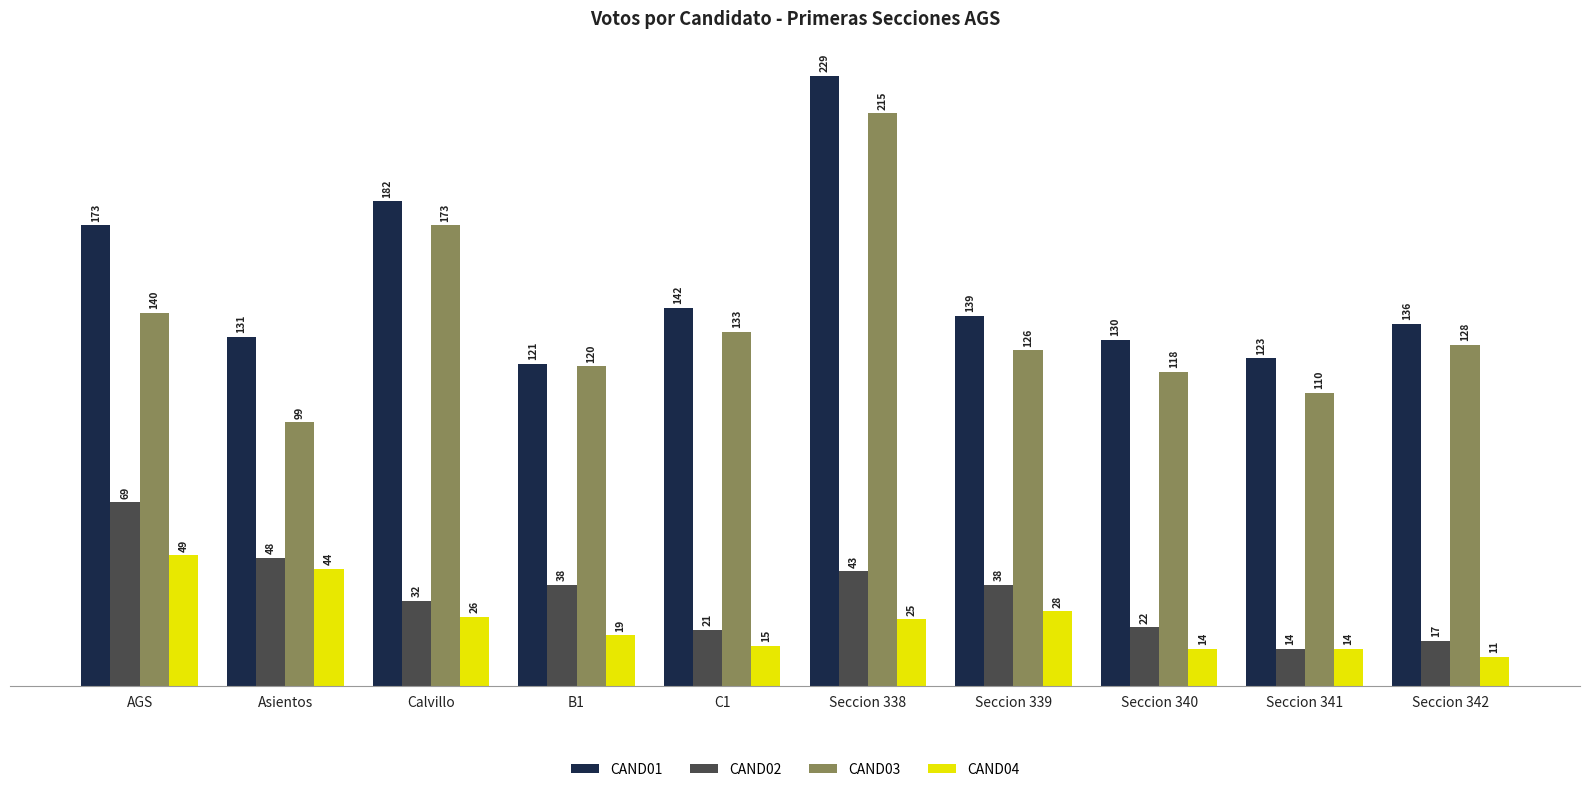

What are all the series names shown in the legend?

CAND01, CAND02, CAND03, CAND04